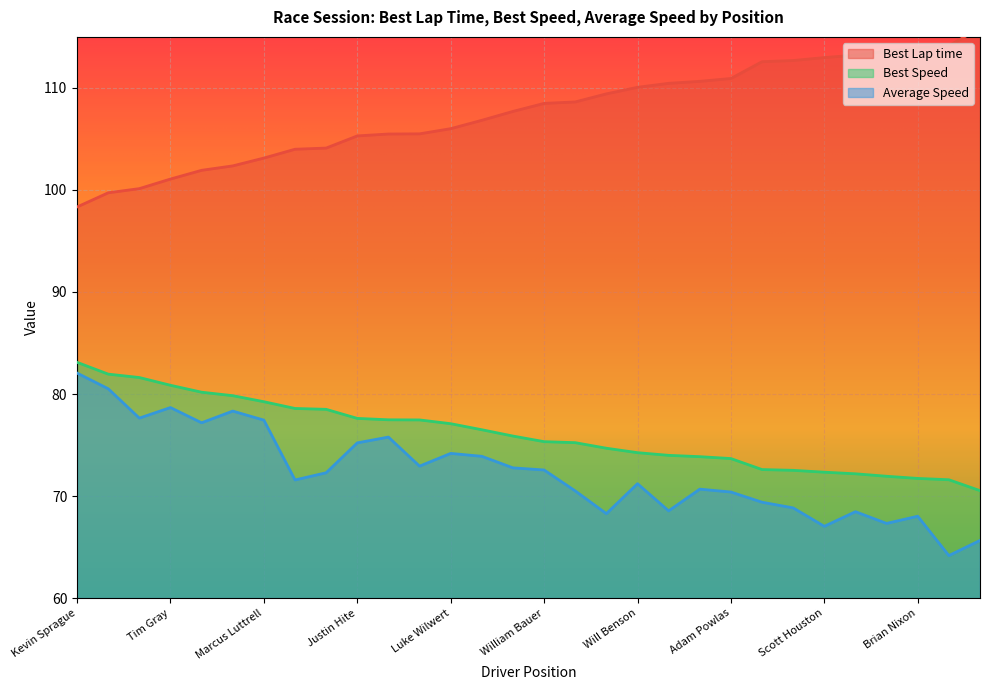

True or false: Average Speed and Best Speed cross at least once.

False